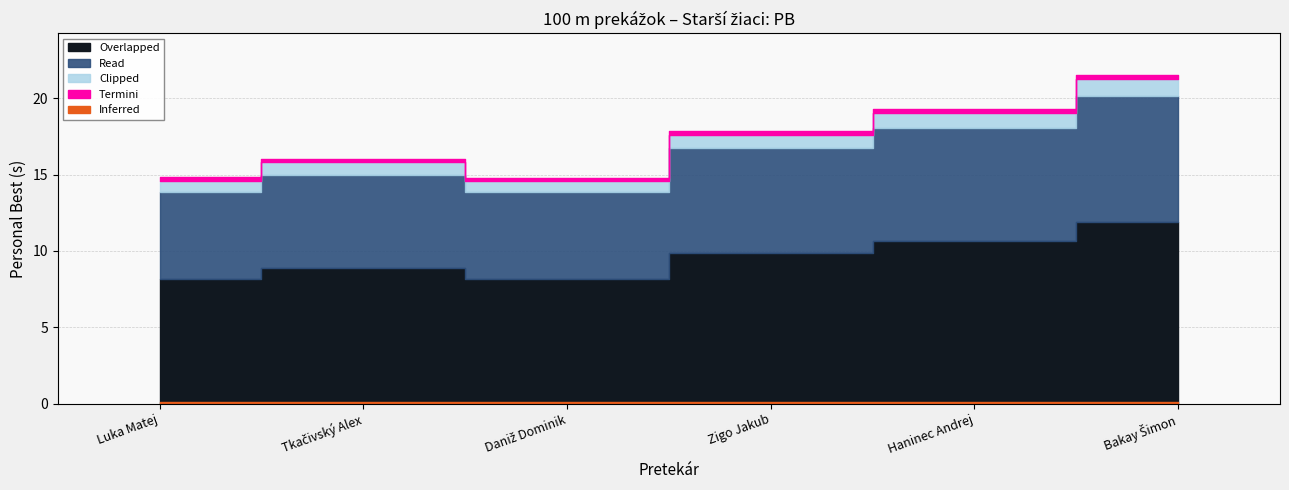

The chart shows a value of 22.7 at Tkačivský Alex. True or false?

False